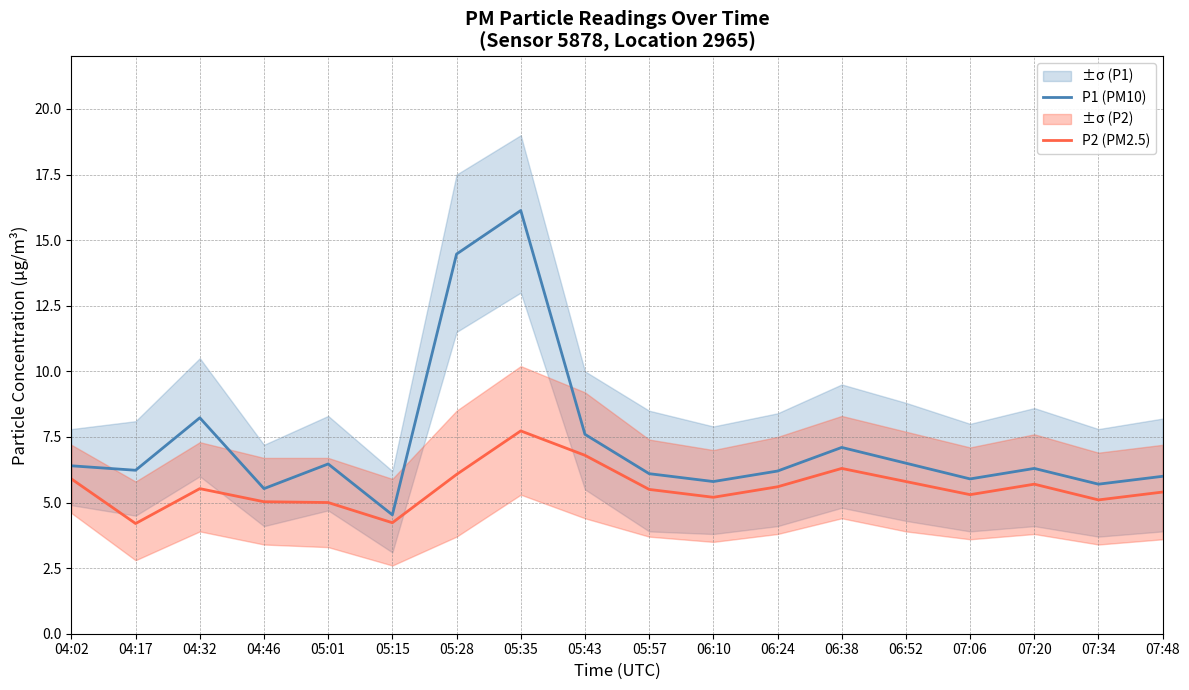

True or false: P2 (PM2.5) has more than 1 points higher than both neighbors.

True